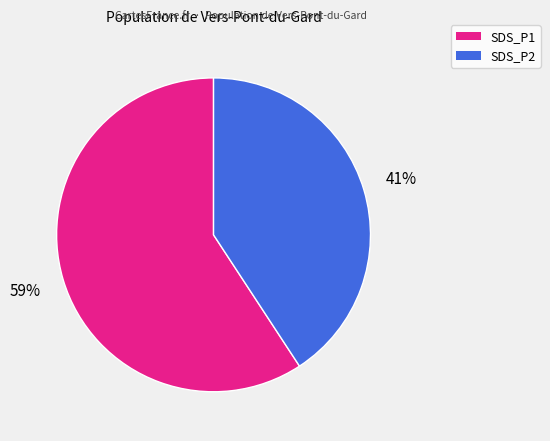

To the nearest percent, what percentage of the pie is SDS_P1?

59%